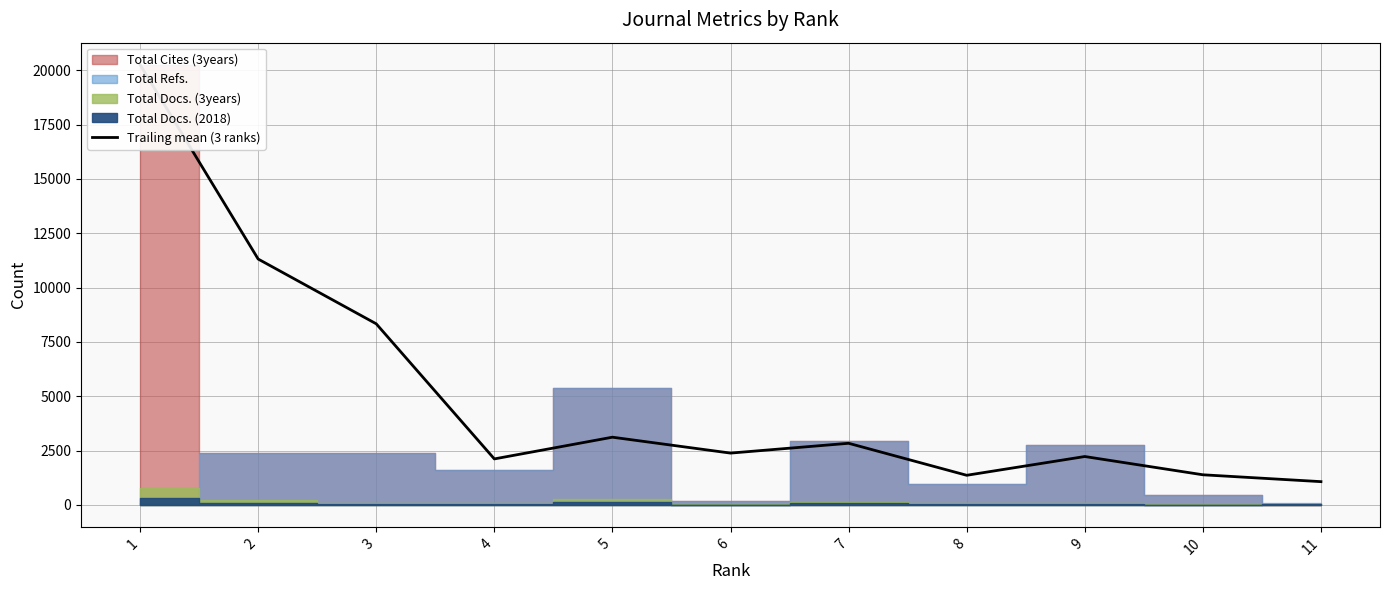

Which category has the lowest value across all series?

11